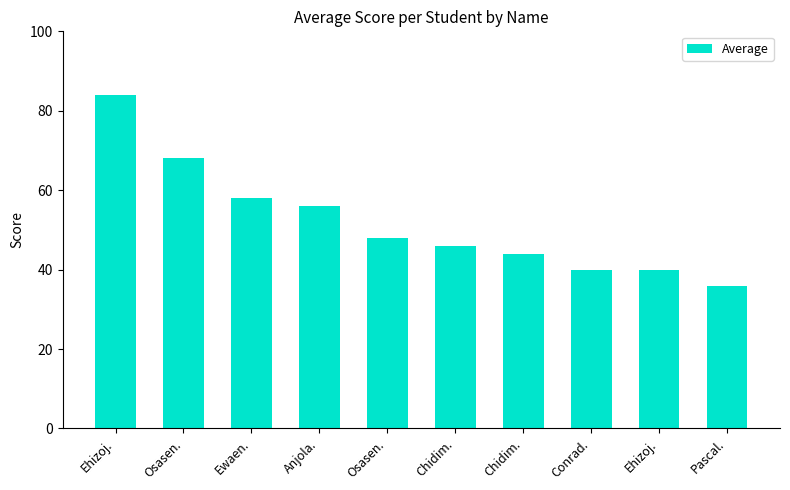

How many distinct data groups are displayed?

1